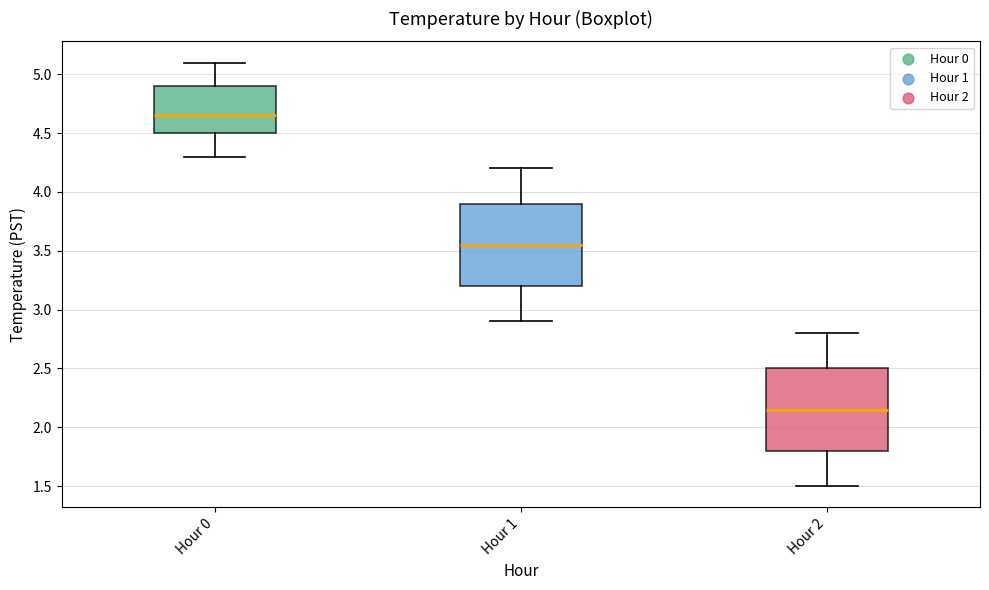

Reading left to right, transcribe this box plot: for each box, give where its median line is, the range the box spans, and where its two whiskers end, as read against the y-axis. The values are not printed on the chart, so give them approximately, as read against the axis.

Hour 0: median 4.65, box 4.50 to 4.90, whiskers 4.30 to 5.10
Hour 1: median 3.55, box 3.20 to 3.90, whiskers 2.90 to 4.20
Hour 2: median 2.15, box 1.80 to 2.50, whiskers 1.50 to 2.80